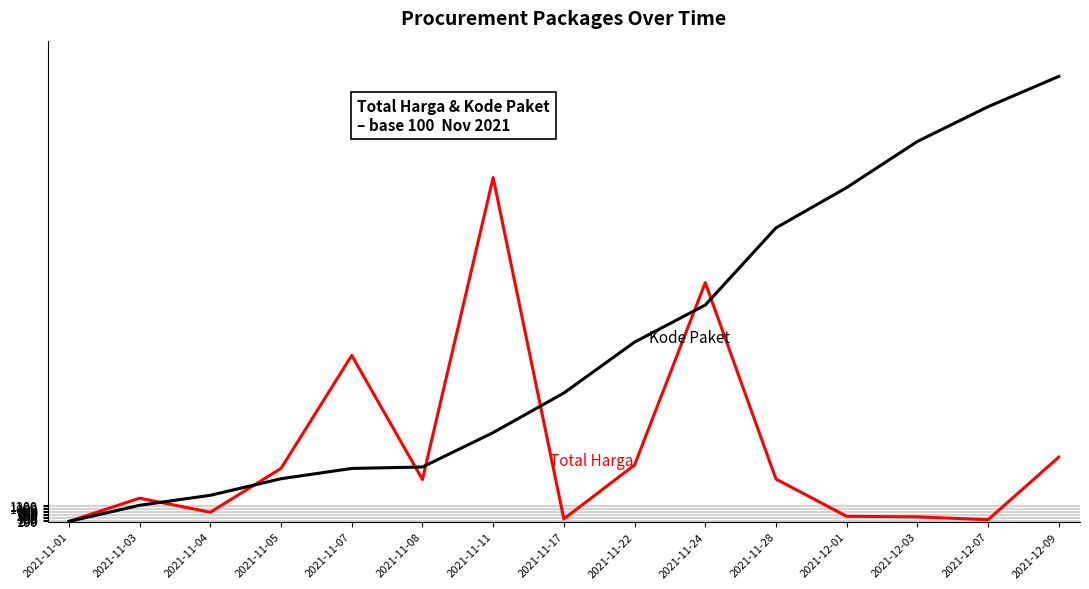

What is the total value across all series at 2021-11-24?

30485.9